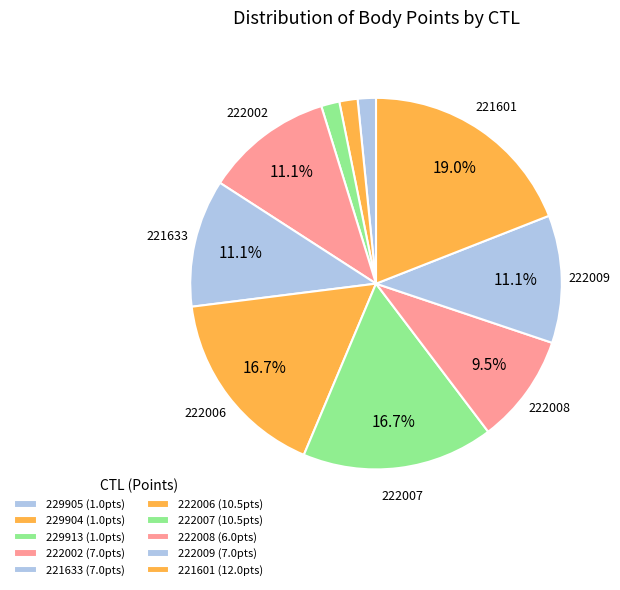

Count the number of slices in the pie.

10